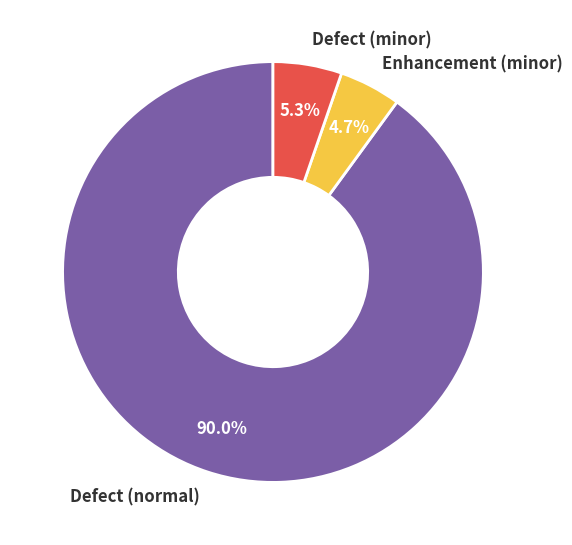

Combined, what portion of the pie is Defect (minor) and Defect (normal)?

95.3%